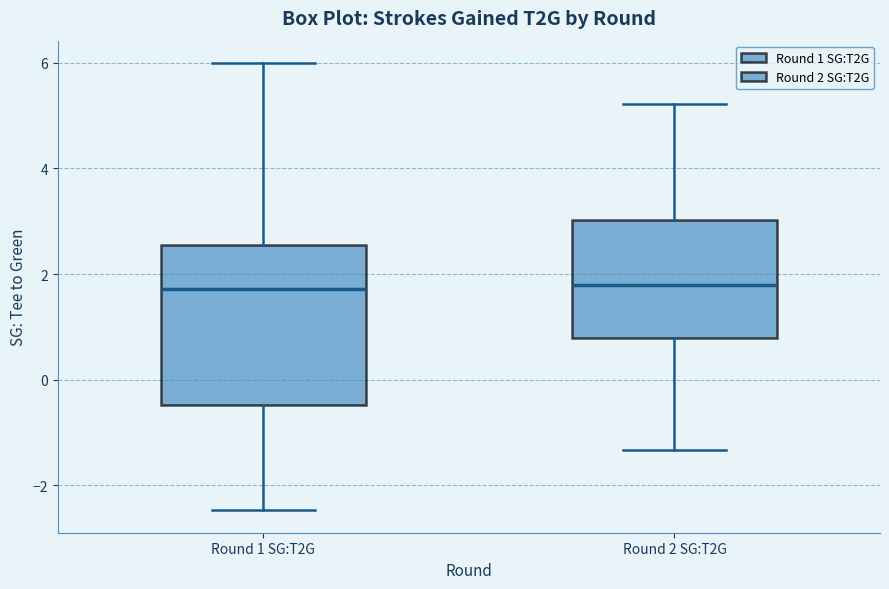

Reading left to right, transcribe this box plot: for each box, give where its median line is, the range the box spans, and where its two whiskers end, as read against the y-axis. The values are not printed on the chart, so give them approximately, as read against the axis.

Round 1 SG:T2G: median 1.8, box -0.4 to 2.6, whiskers -2.4 to 6.0
Round 2 SG:T2G: median 1.8, box 0.8 to 3.0, whiskers -1.4 to 5.2